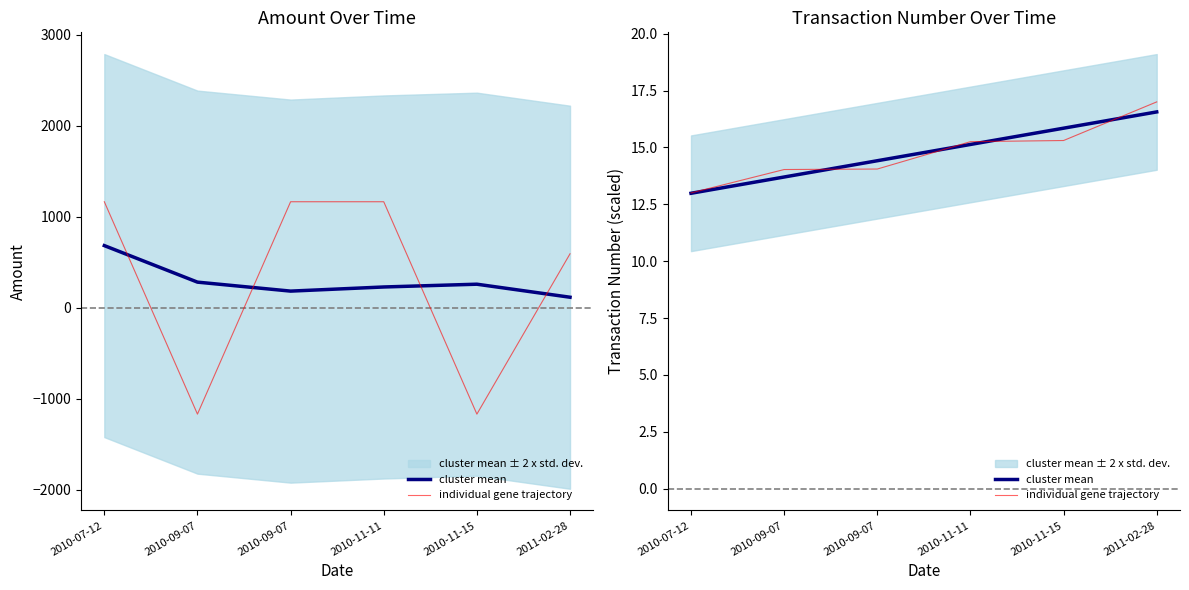

The value of individual gene trajectory at 2010-09-07 is 14.0. True or false?

True